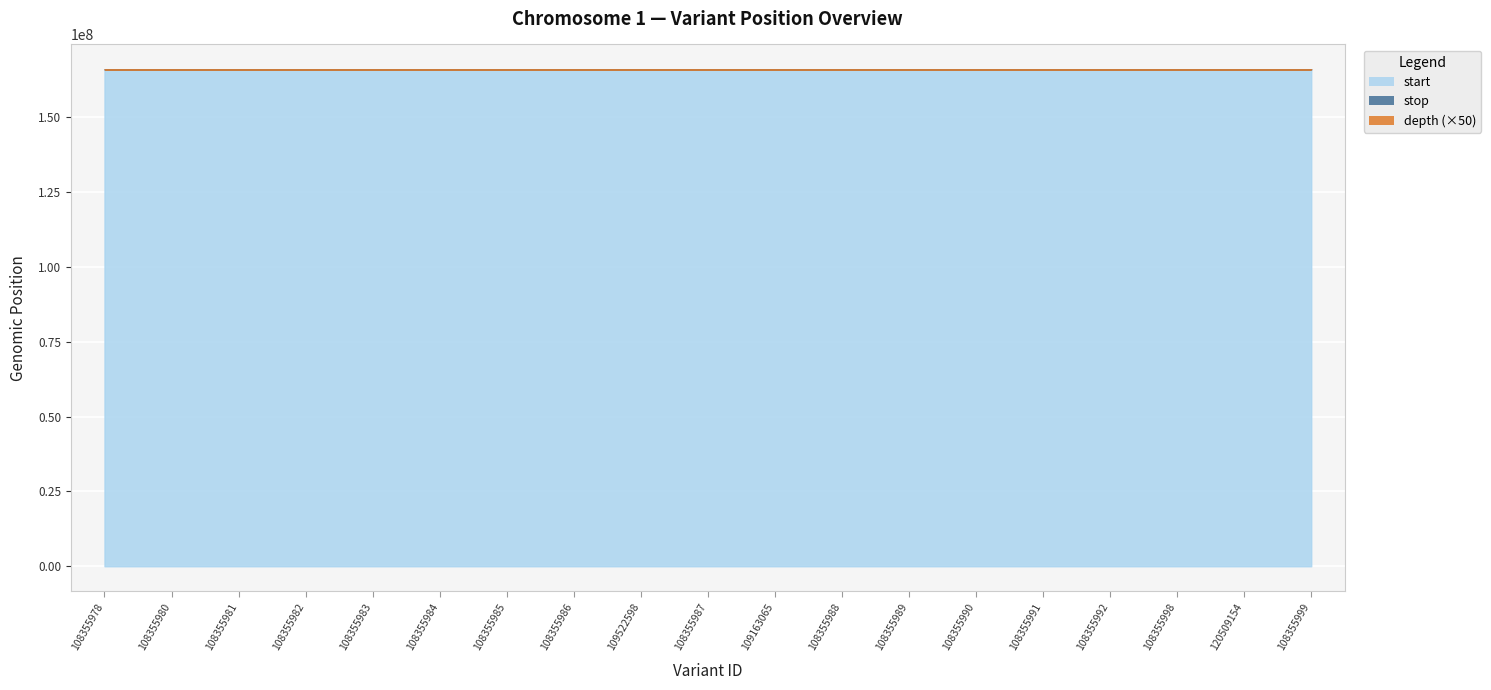

Between 108355984 and 108355987, which series saw the biggest shift?

stop